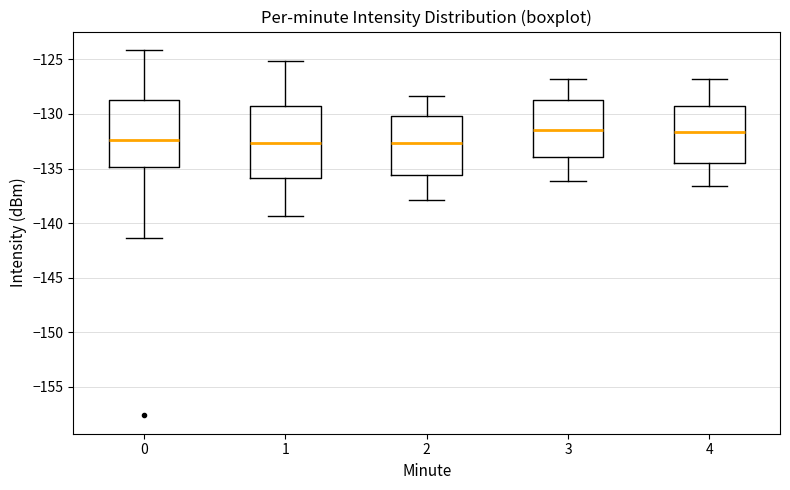

Reading left to right, read every box against the y-axis: the position of its median line, the range the box covers, and the ends of its whiskers. The values are not printed on the chart, so give them approximately, as read against the axis.

0: median -132.5, box -135.0 to -128.5, whiskers -141.5 to -124.0
1: median -132.5, box -136.0 to -129.5, whiskers -139.5 to -125.0
2: median -132.5, box -135.5 to -130.0, whiskers -138.0 to -128.5
3: median -131.5, box -134.0 to -128.5, whiskers -136.0 to -127.0
4: median -131.5, box -134.5 to -129.0, whiskers -136.5 to -127.0